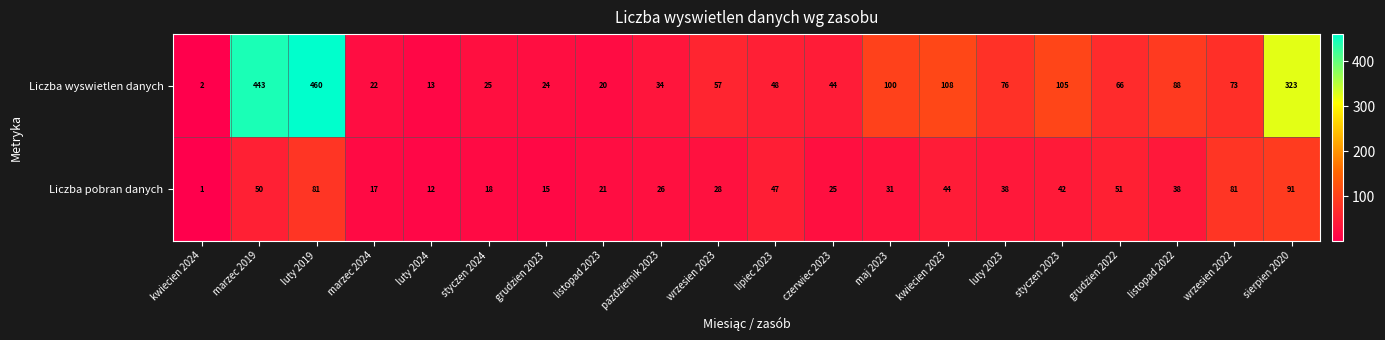

The value of Liczba wyswietlen danych at luty 2019 is 460. True or false?

True